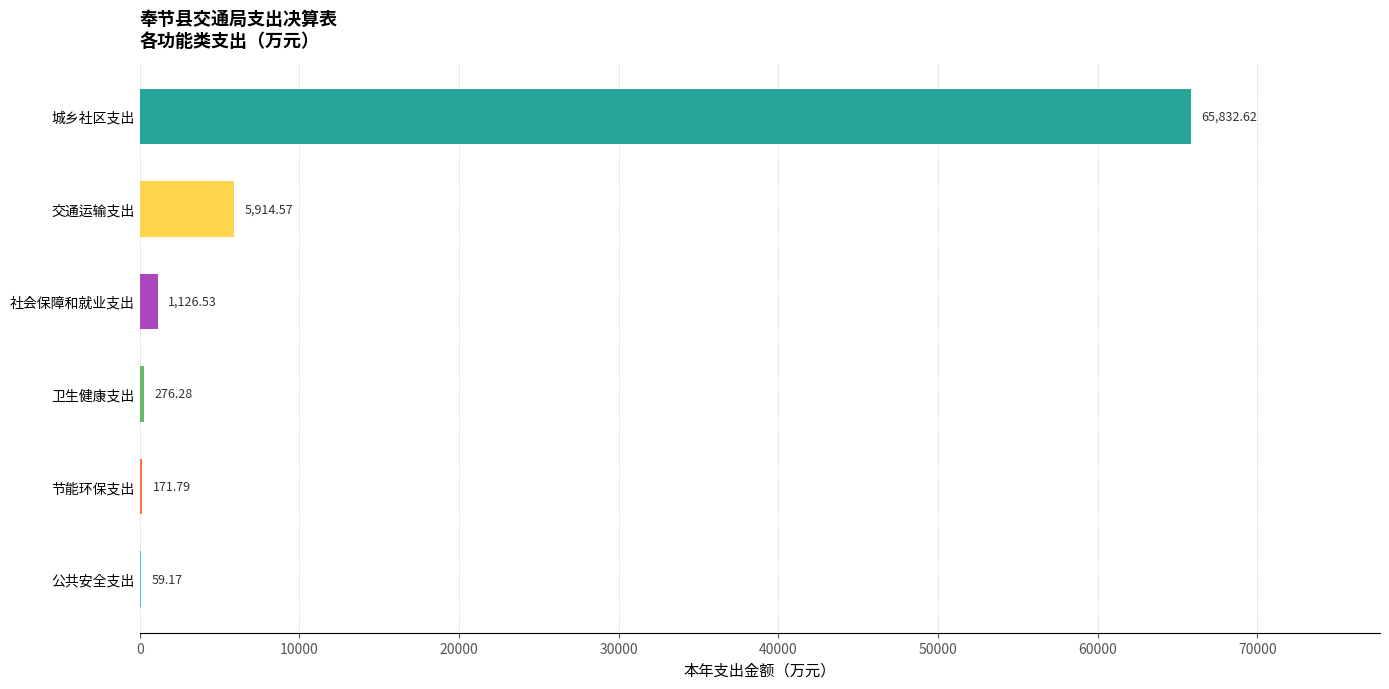

Between 城乡社区支出 and 社会保障和就业支出, which is larger?

城乡社区支出